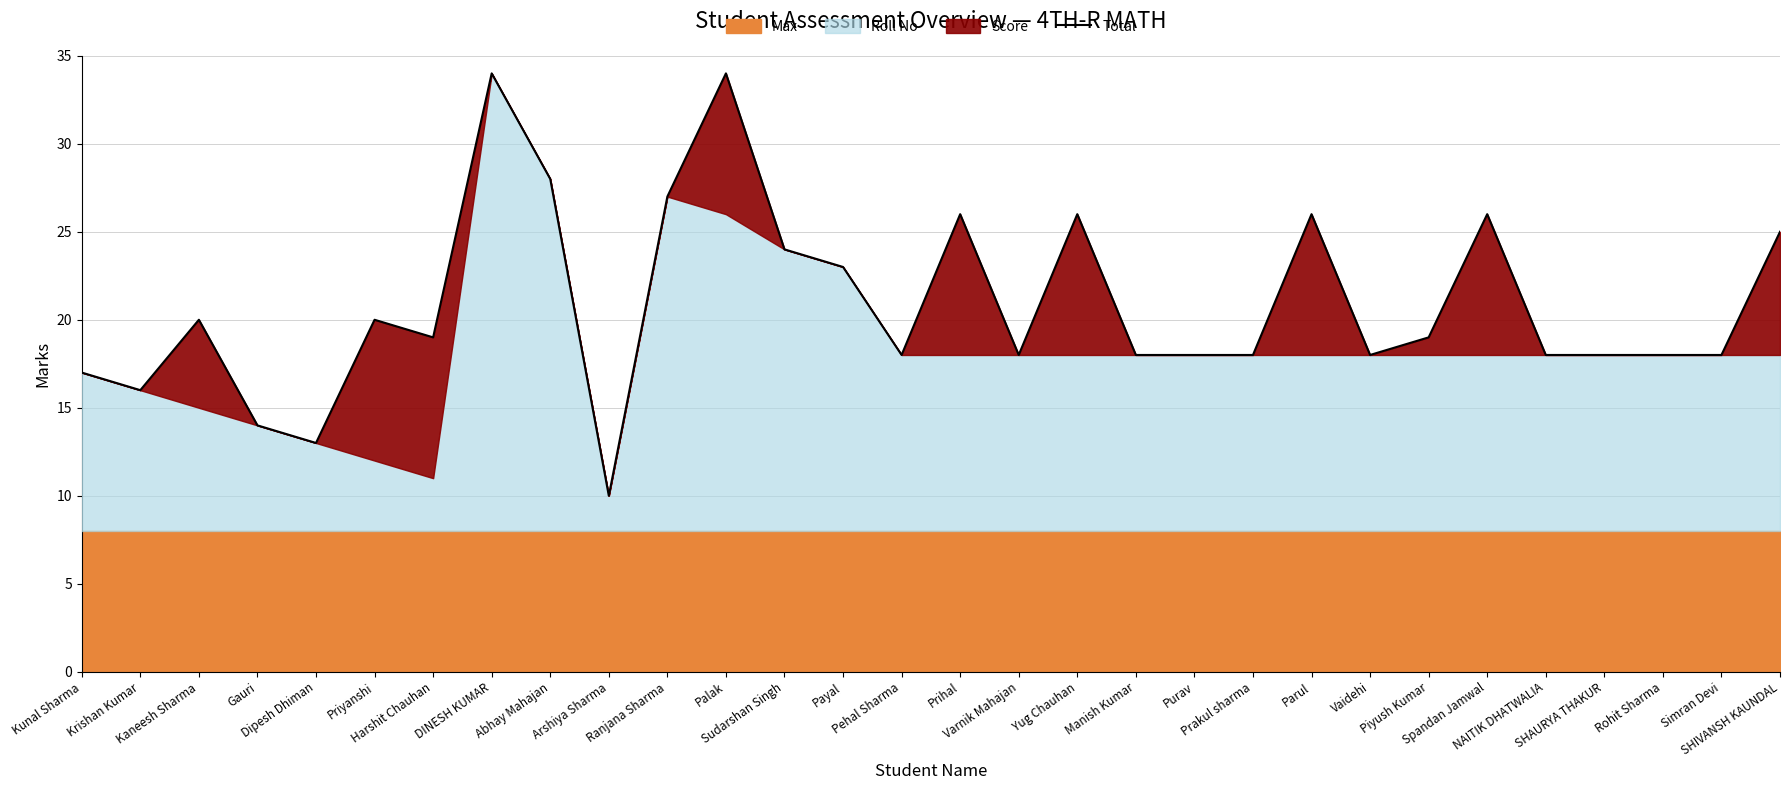

What position from the right is Rohit Sharma?

3